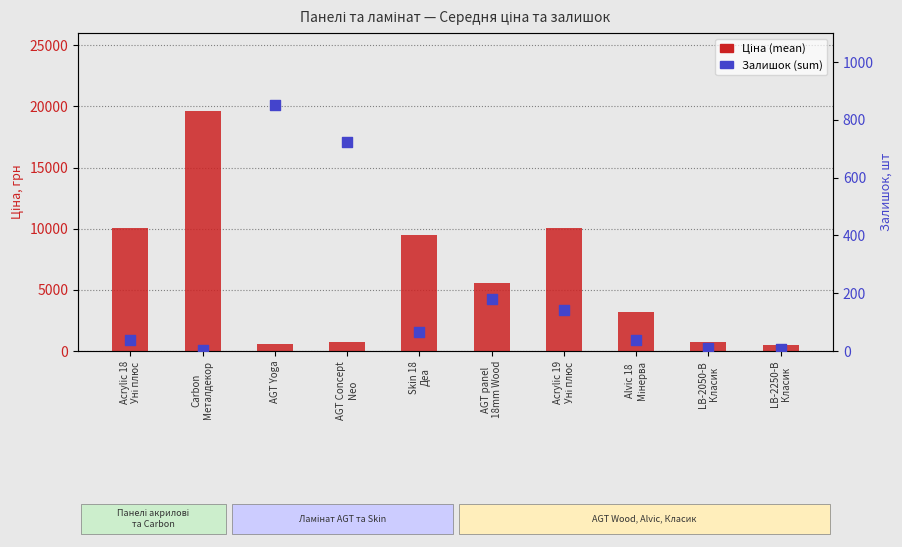

Which series contains the highest Y value?

Ціна (mean)